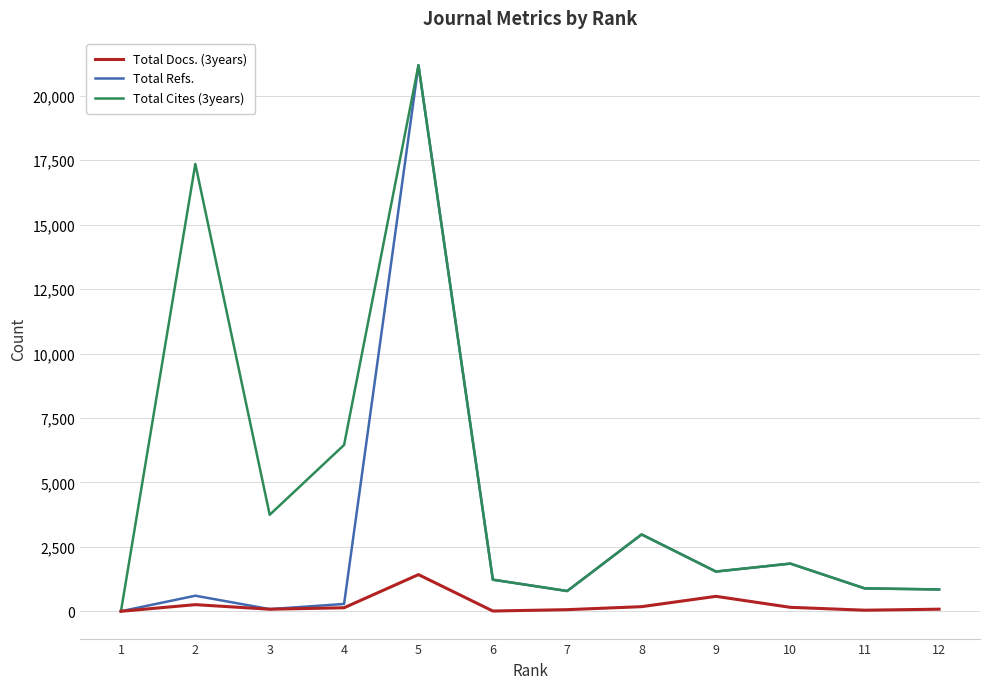

The value of Total Refs. at 5 is 32196. True or false?

False